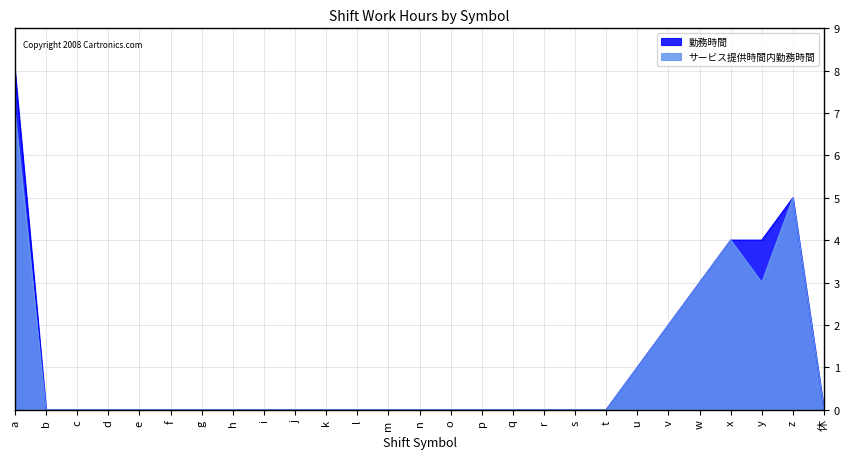

What is the difference between the maximum and minimum values in the サービス提供時間内勤務時間 series?

7